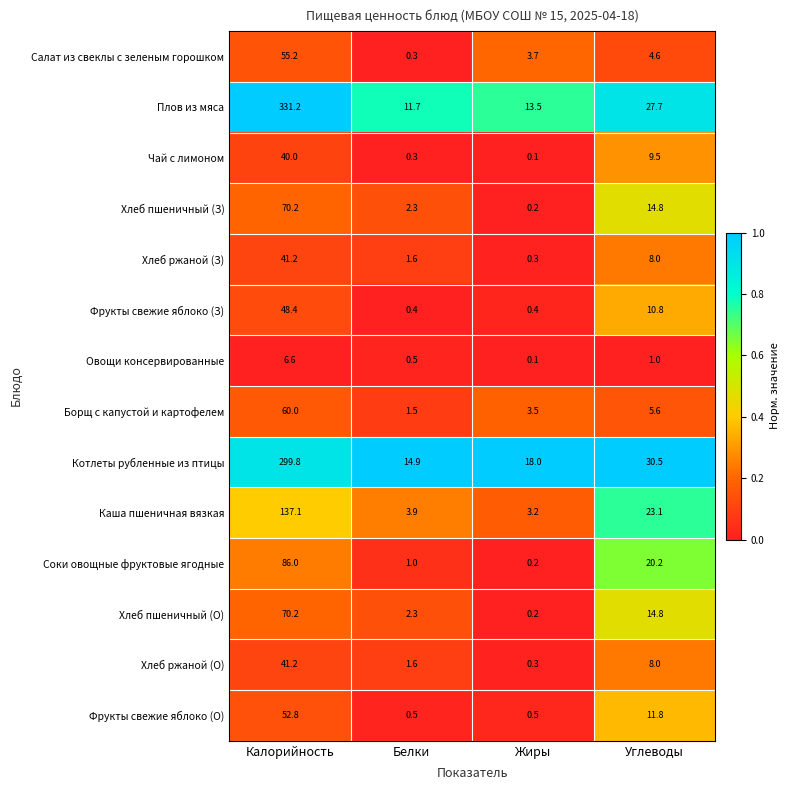

Which category has the highest value across all series?

Калорийность